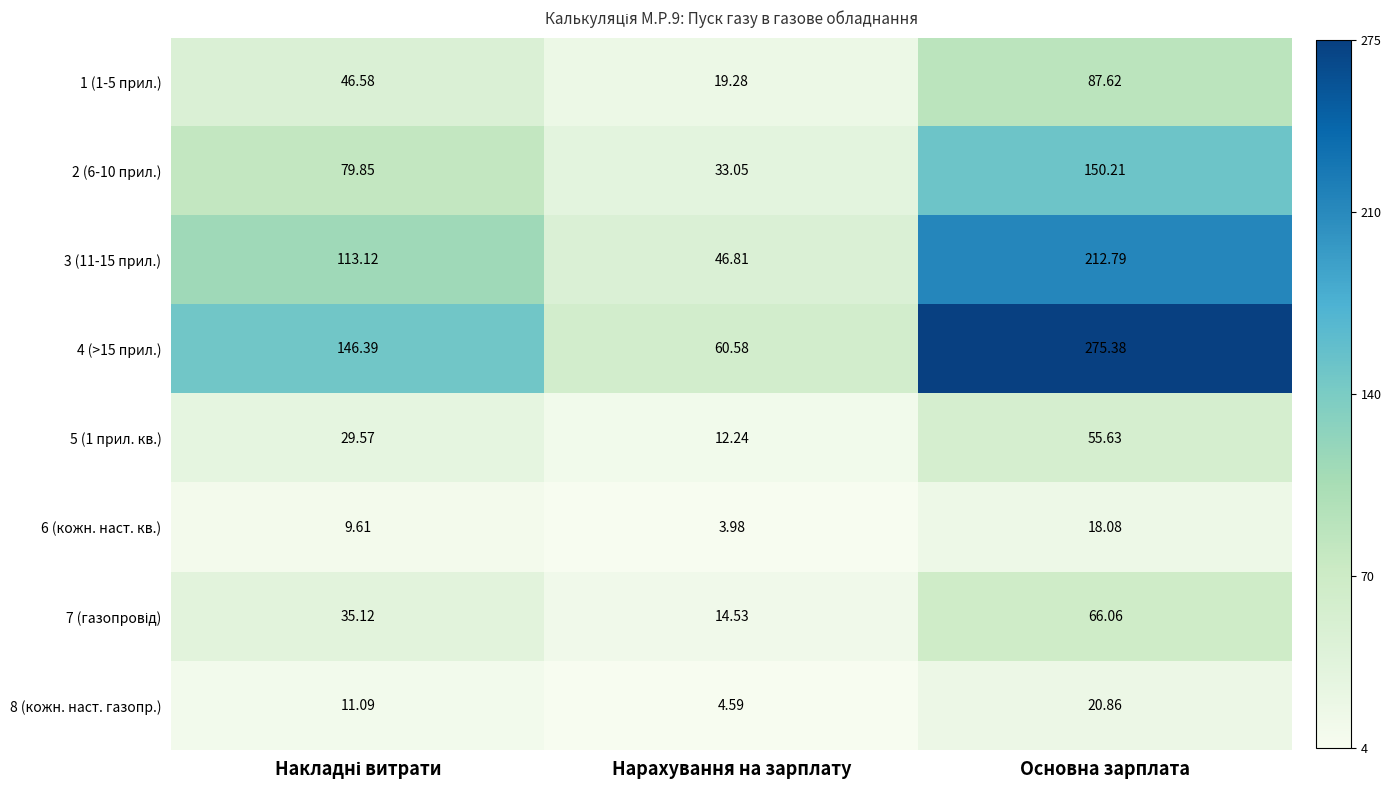

At which label does 6 (кожн. наст. кв.) reach its peak?

Основна зарплата